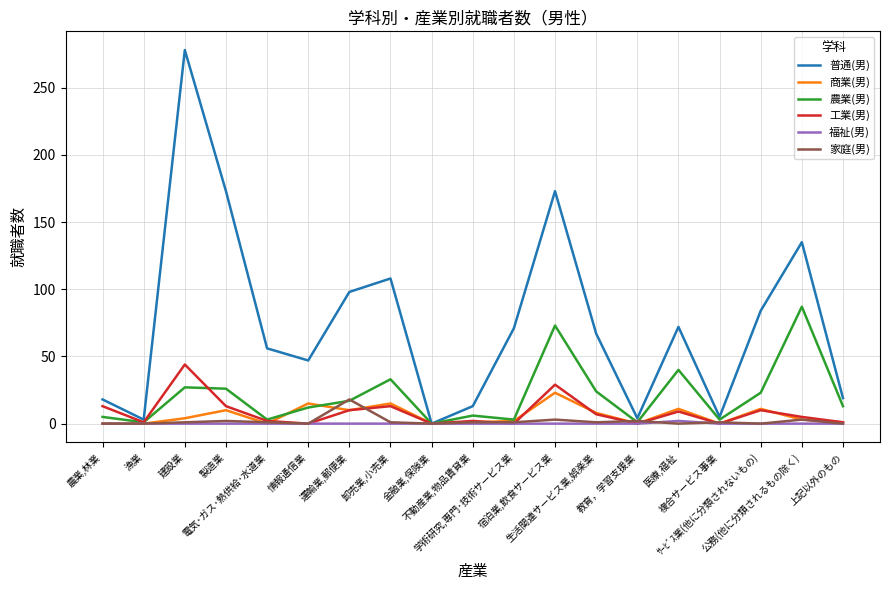

How many lines are shown in the chart?

6